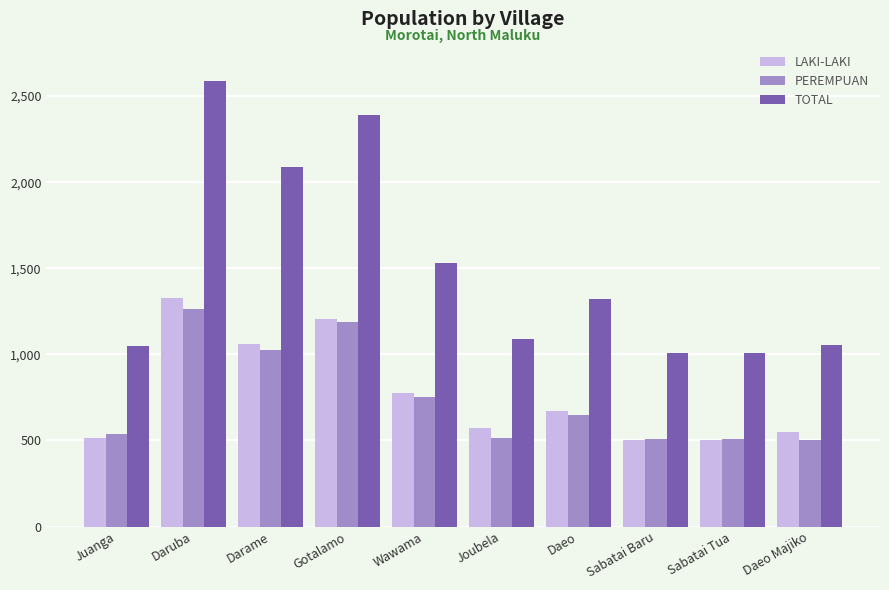

What is the difference between the PEREMPUAN values at Daeo Majiko and Wawama?

247